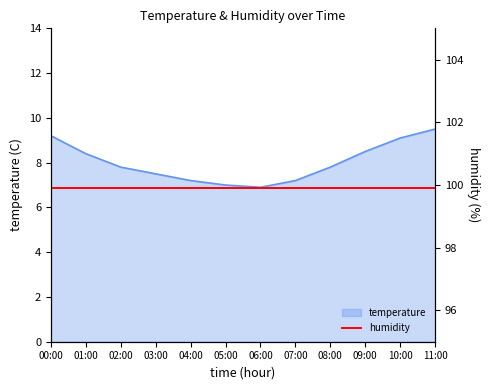

The chart shows a value of 13.8 at 02:00. True or false?

False